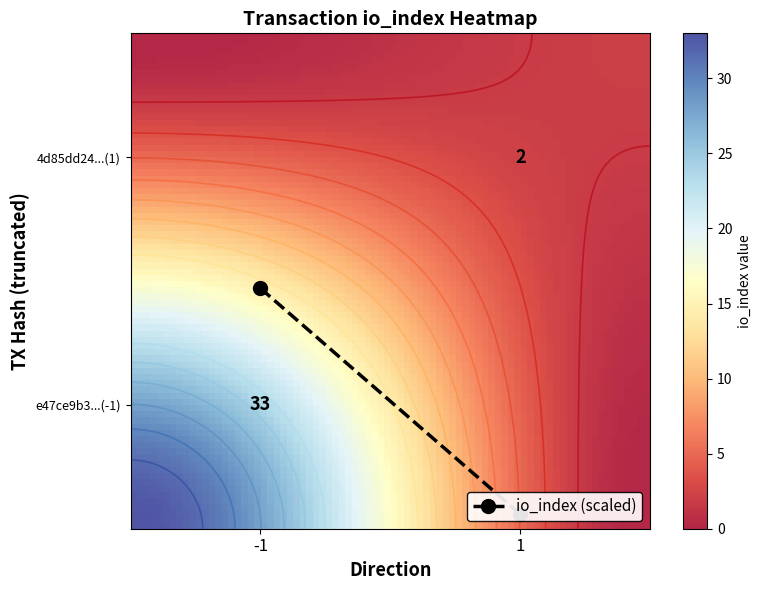

What is the spread (max minus min) of values at io_index?

31